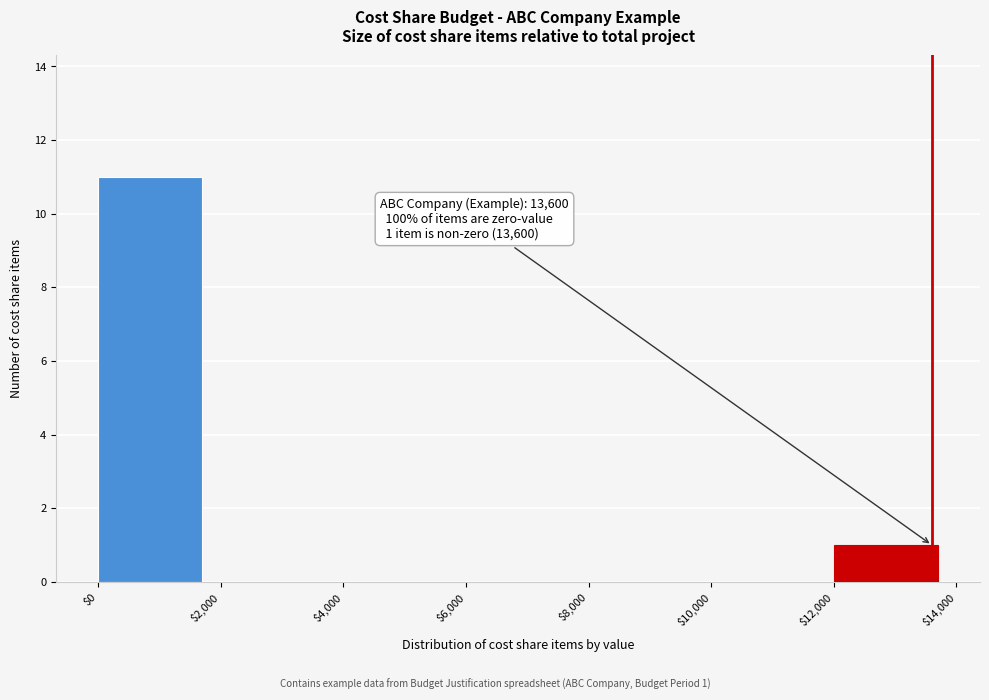

Over which range of the x-axis is the bar tallest?

$0 to $2,000